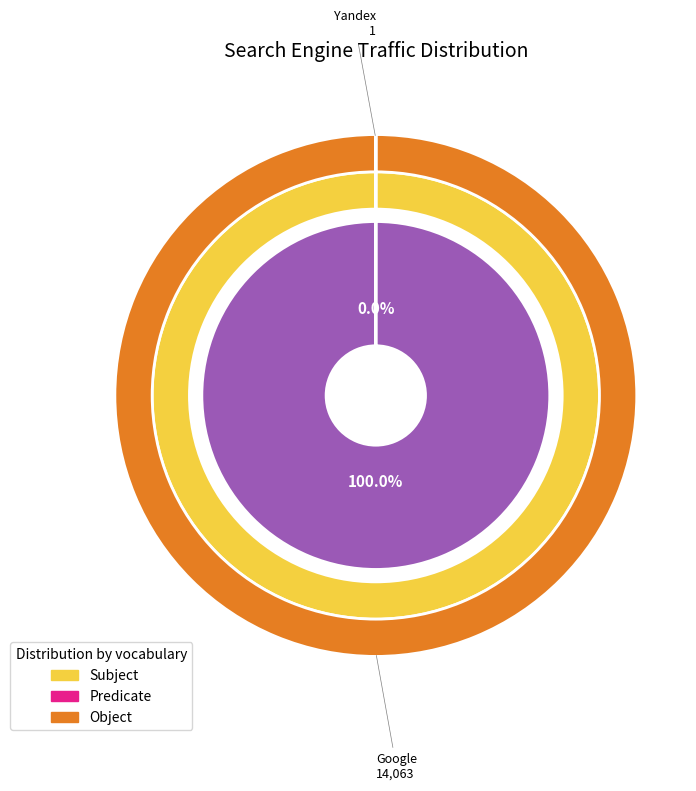

What portion of the pie excludes Rambler?

100.0%